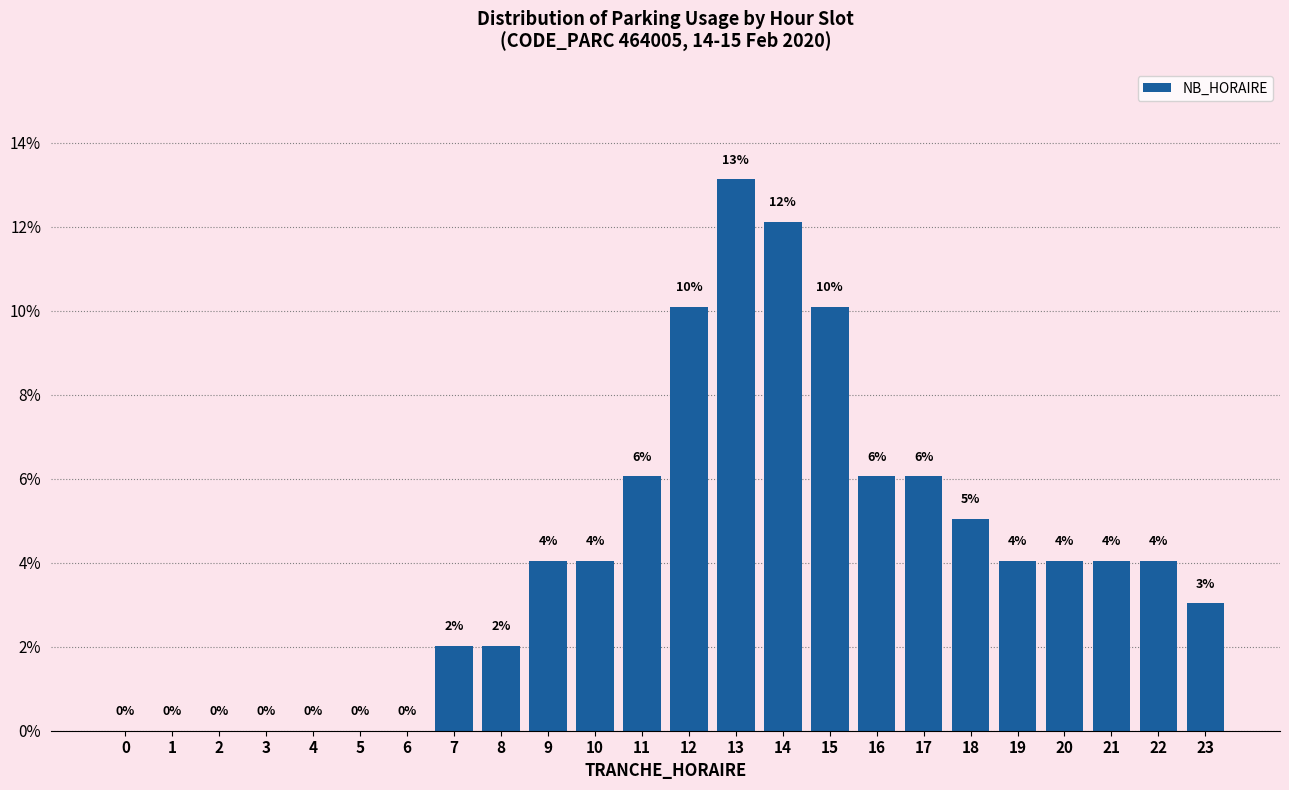

Are the bars horizontal?

No